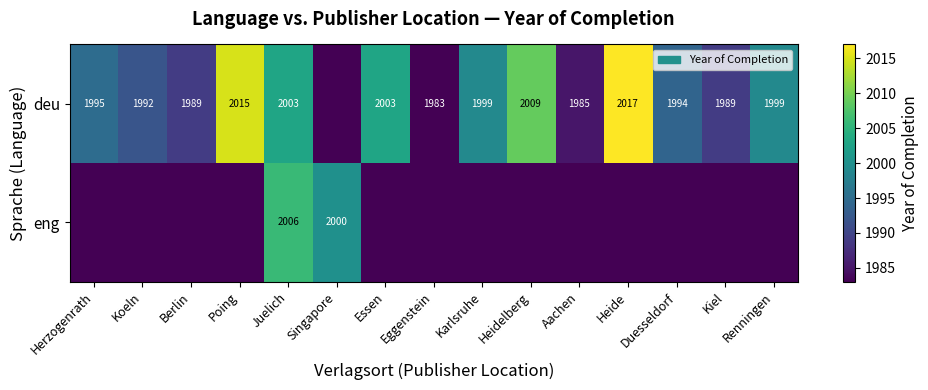

The value of eng at Juelich is 574. True or false?

False